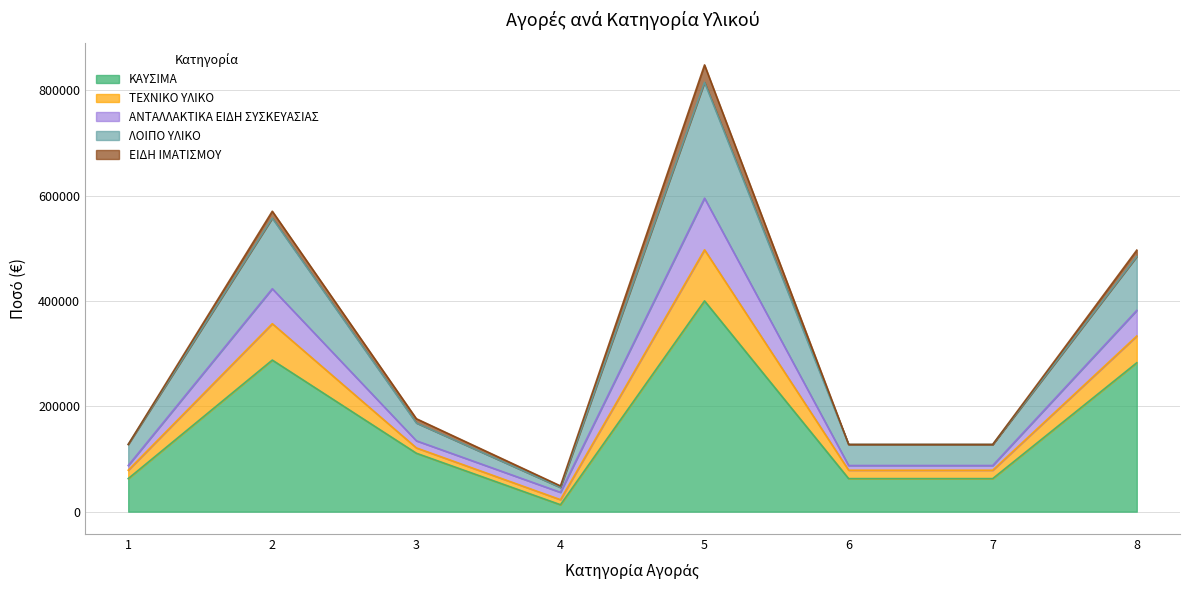

At which category is the sum across all series the highest?

5